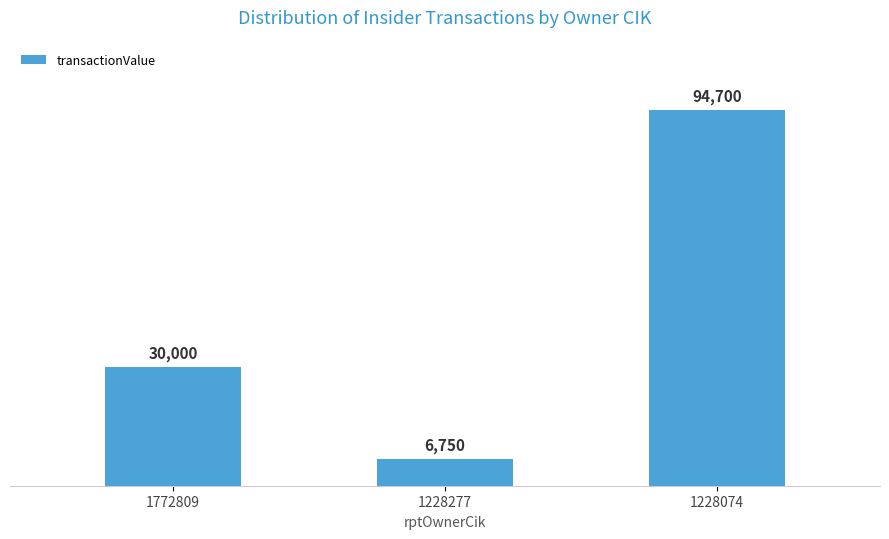

Which category has the lowest value across all series?

1228277